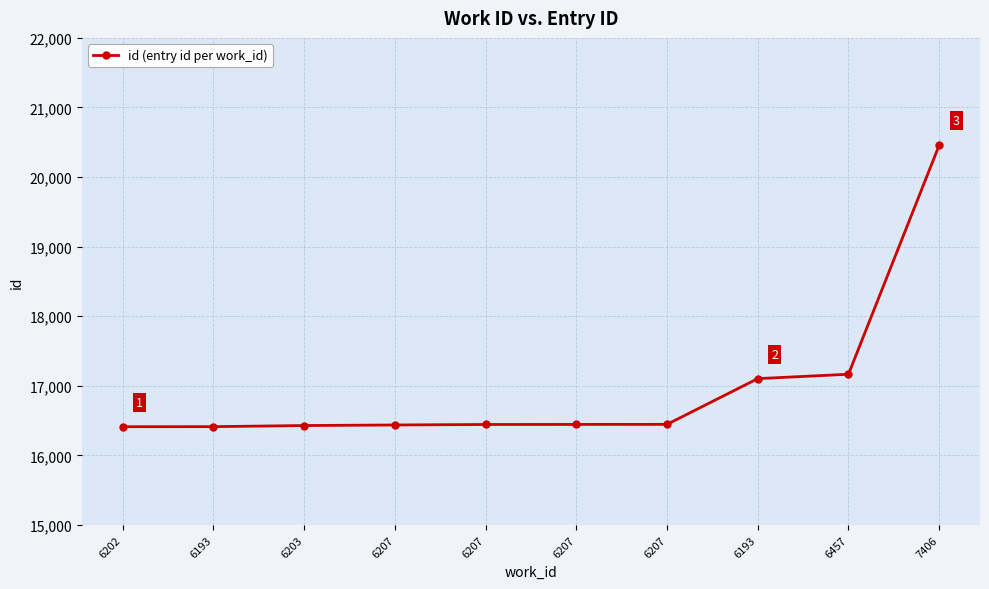

What is the label of the 6th point from the right?

6207